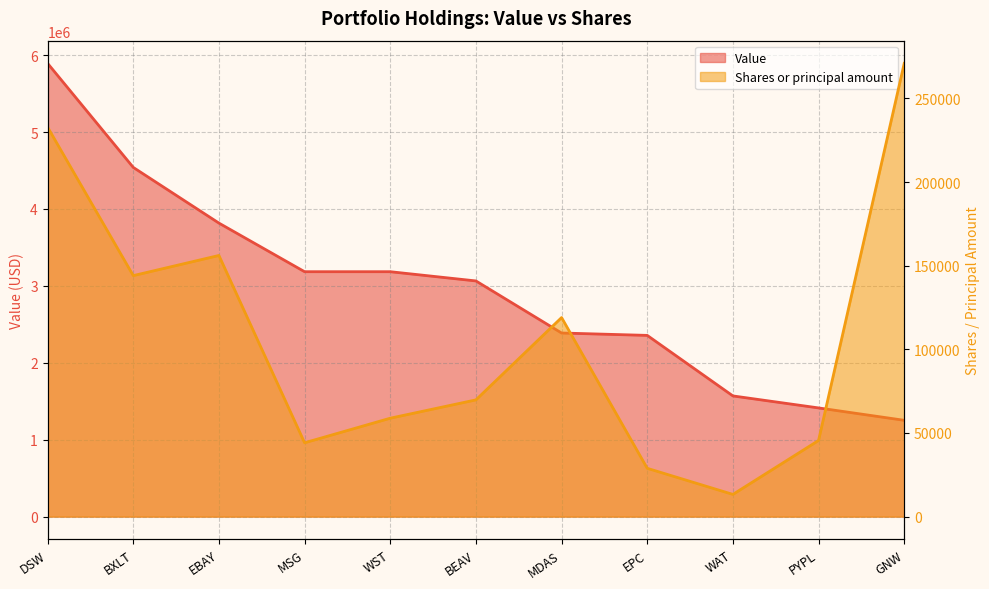

Is it true that Shares or principal amount equals 23391 at MSG?

False